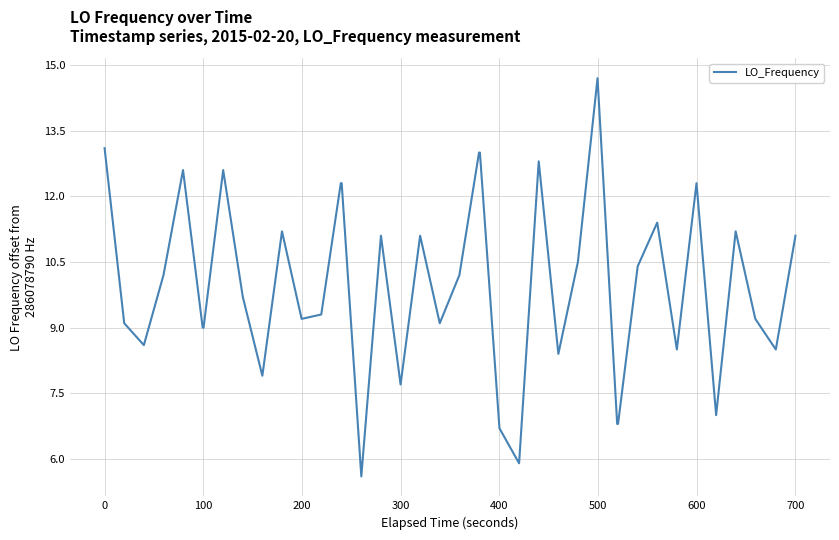

What is the difference between the maximum and minimum values?

9.1